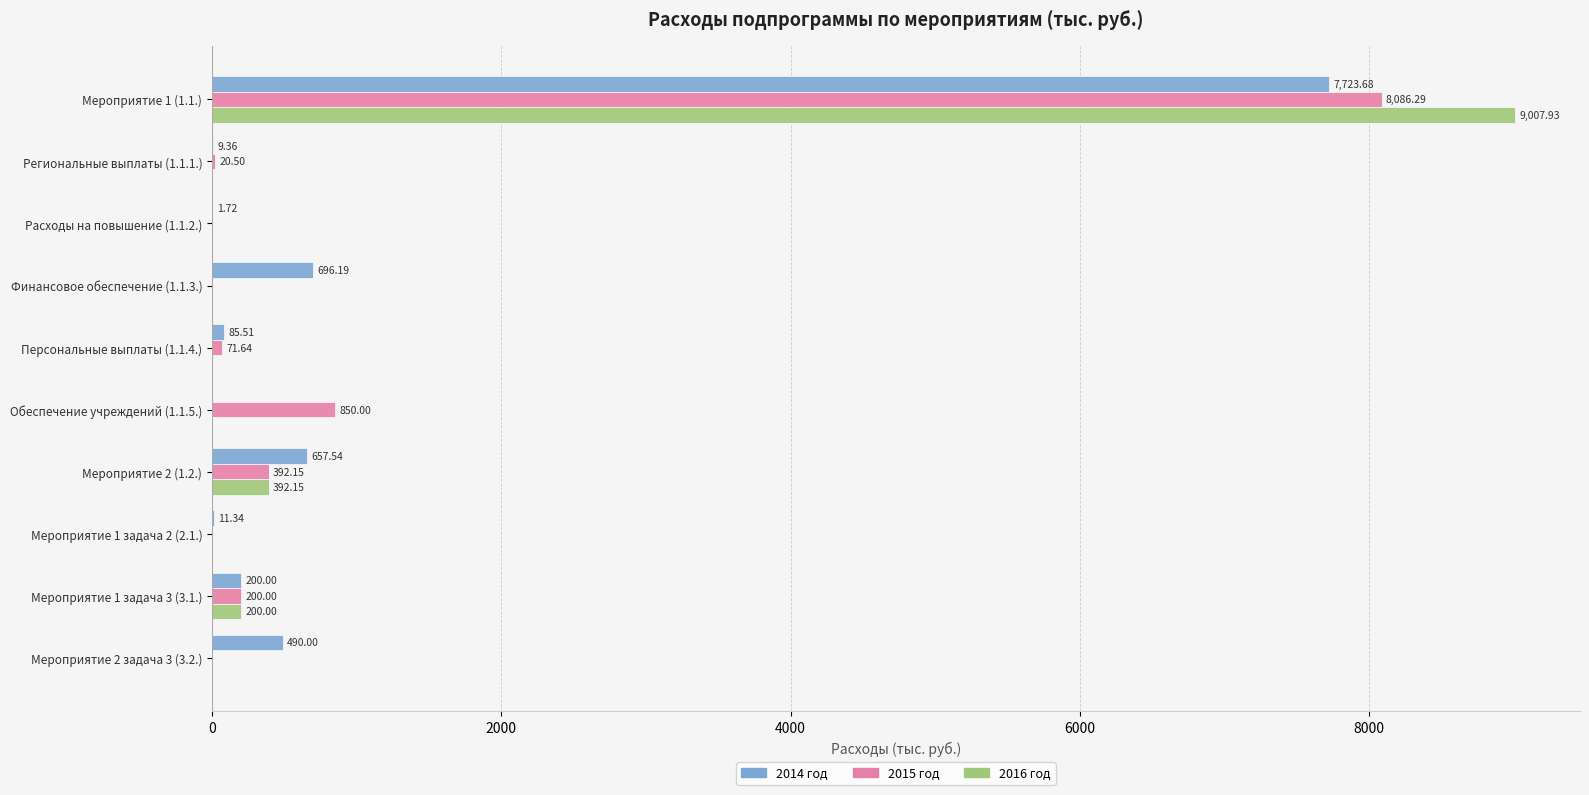

Between Мероприятие 1 (1.1.) and Обеспечение учреждений (1.1.5.), which series saw the biggest shift?

2016 год